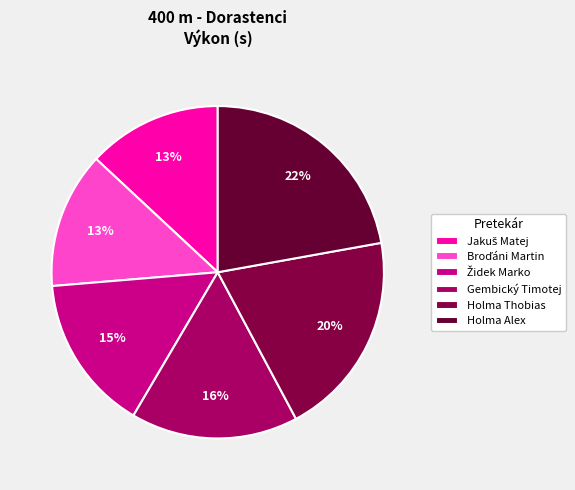

What is the smallest slice in the pie chart?

Jakuš Matej